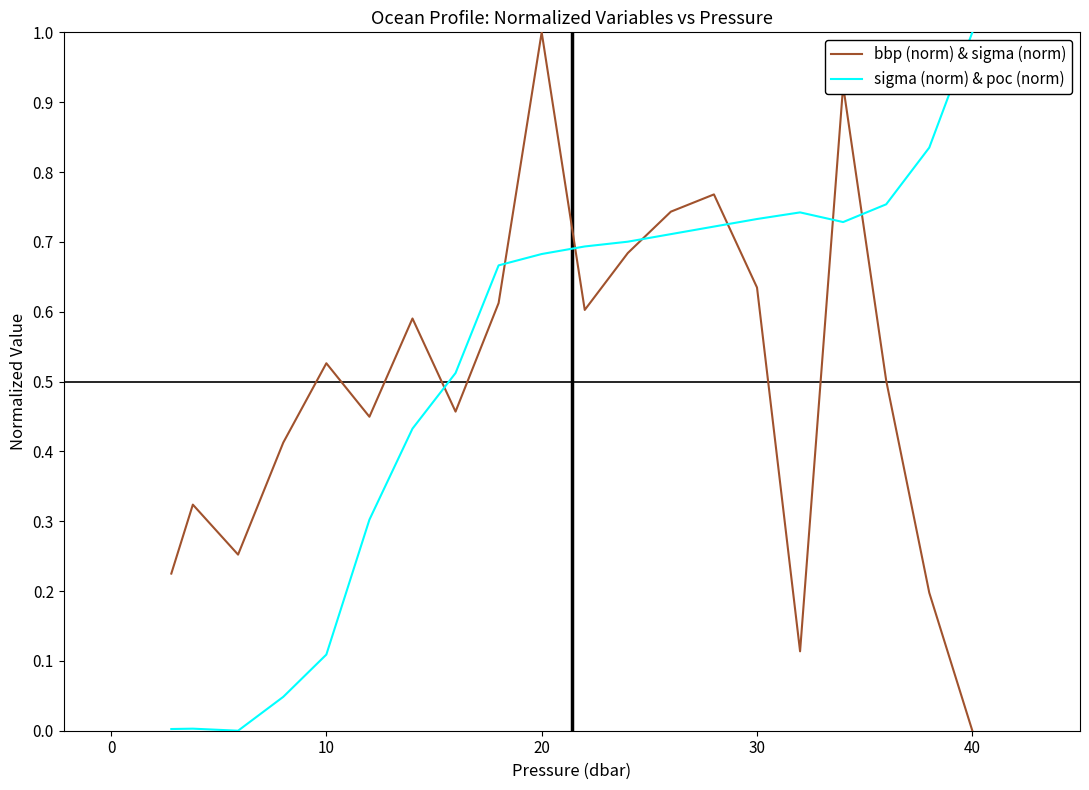

True or false: bbp (norm) & sigma (norm) and sigma (norm) & poc (norm) intersect in this chart.

True